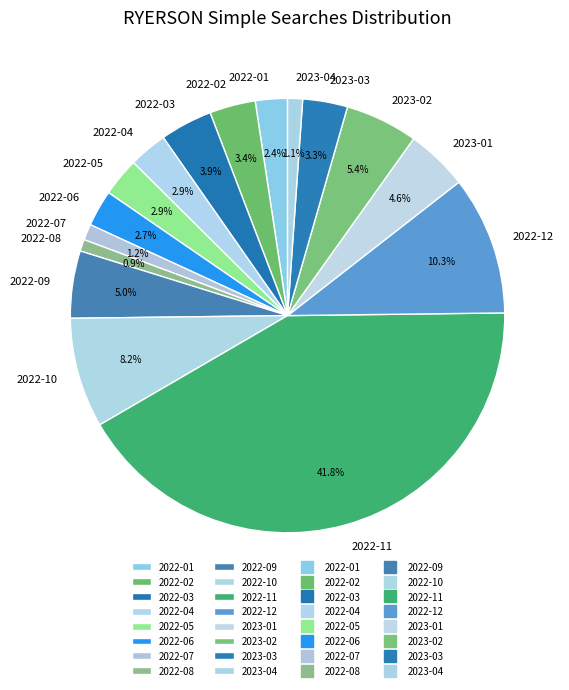

Does any single category account for the majority?

No